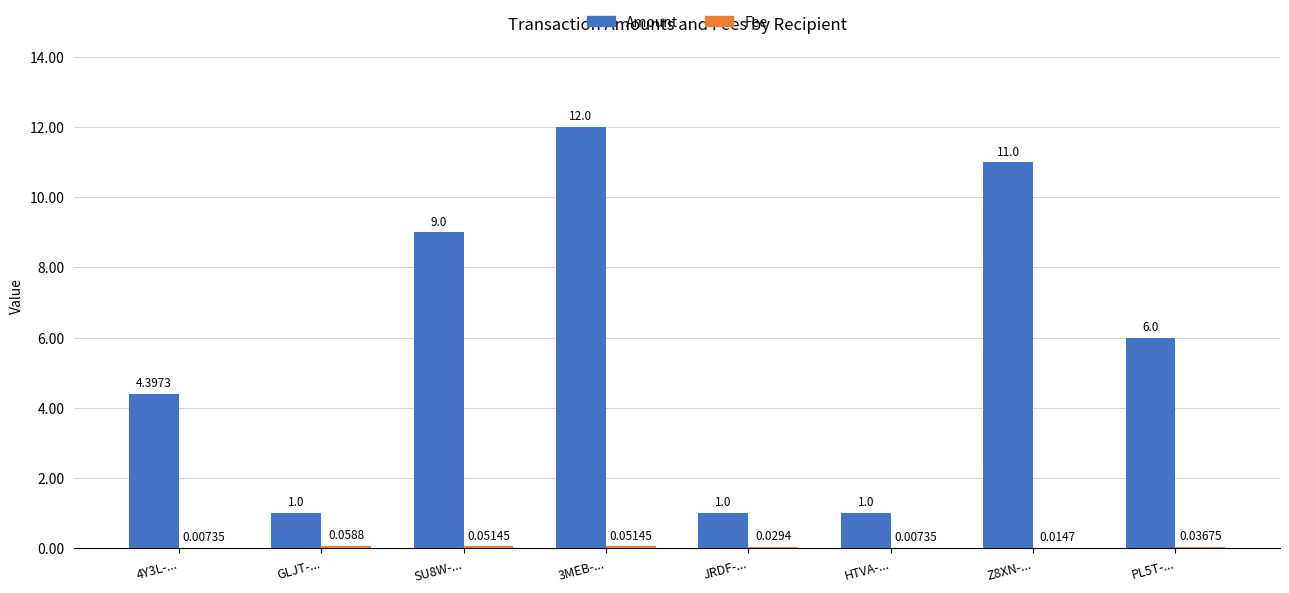

What is the total value across all series at GLJT-...?

1.1